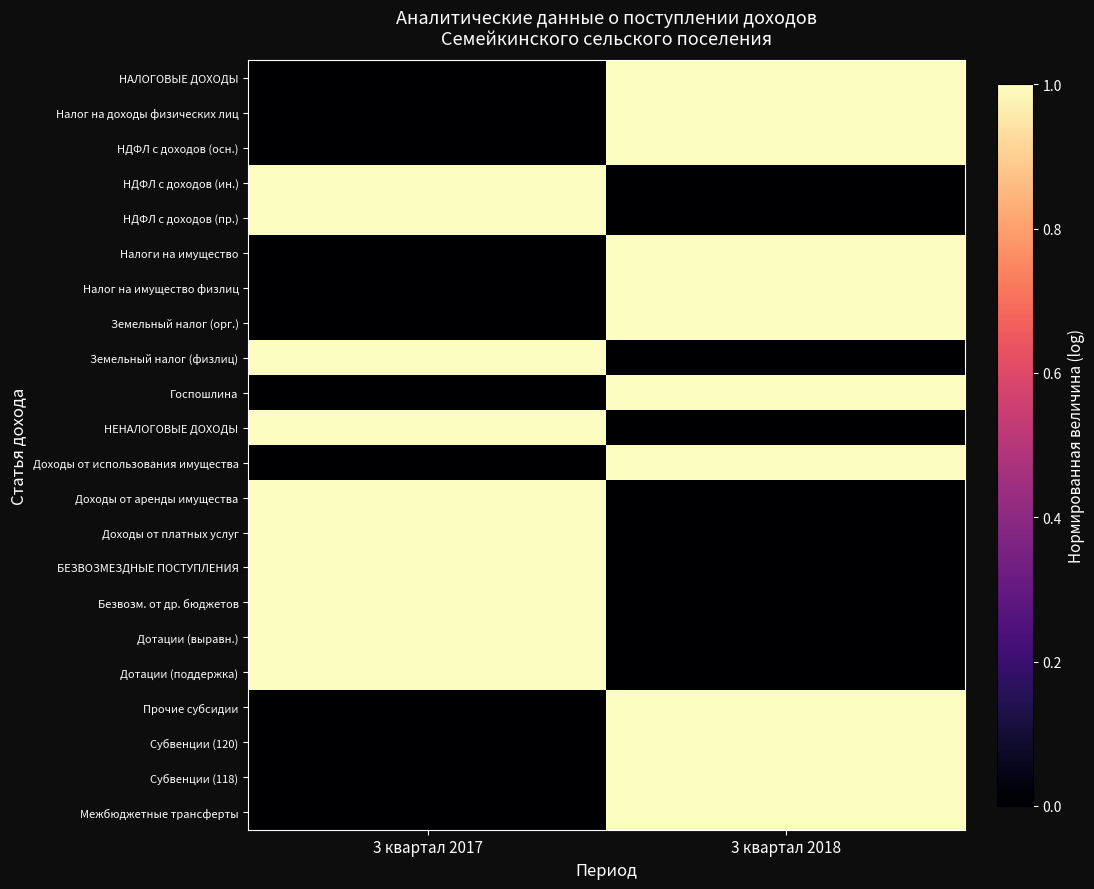

Reading left to right, extract all data points from this chart.

НАЛОГОВЫЕ ДОХОДЫ: 3 квартал 2017=0	3 квартал 2018=1
Налог на доходы физических лиц: 3 квартал 2017=0	3 квартал 2018=1
НДФЛ с доходов (осн.): 3 квартал 2017=0	3 квартал 2018=1
НДФЛ с доходов (ин.): 3 квартал 2017=1	3 квартал 2018=0
НДФЛ с доходов (пр.): 3 квартал 2017=1	3 квартал 2018=0
Налоги на имущество: 3 квартал 2017=0	3 квартал 2018=1
Налог на имущество физлиц: 3 квартал 2017=0	3 квартал 2018=1
Земельный налог (орг.): 3 квартал 2017=0	3 квартал 2018=1
Земельный налог (физлиц): 3 квартал 2017=1	3 квартал 2018=0
Госпошлина: 3 квартал 2017=0	3 квартал 2018=1
НЕНАЛОГОВЫЕ ДОХОДЫ: 3 квартал 2017=1	3 квартал 2018=0
Доходы от использования имущества: 3 квартал 2017=0	3 квартал 2018=1
Доходы от аренды имущества: 3 квартал 2017=1	3 квартал 2018=0
Доходы от платных услуг: 3 квартал 2017=1	3 квартал 2018=0
БЕЗВОЗМЕЗДНЫЕ ПОСТУПЛЕНИЯ: 3 квартал 2017=1	3 квартал 2018=0
Безвозм. от др. бюджетов: 3 квартал 2017=1	3 квартал 2018=0
Дотации (выравн.): 3 квартал 2017=1	3 квартал 2018=0
Дотации (поддержка): 3 квартал 2017=1	3 квартал 2018=0
Прочие субсидии: 3 квартал 2017=0	3 квартал 2018=1
Субвенции (120): 3 квартал 2017=0	3 квартал 2018=1
Субвенции (118): 3 квартал 2017=0	3 квартал 2018=1
Межбюджетные трансферты: 3 квартал 2017=0	3 квартал 2018=1